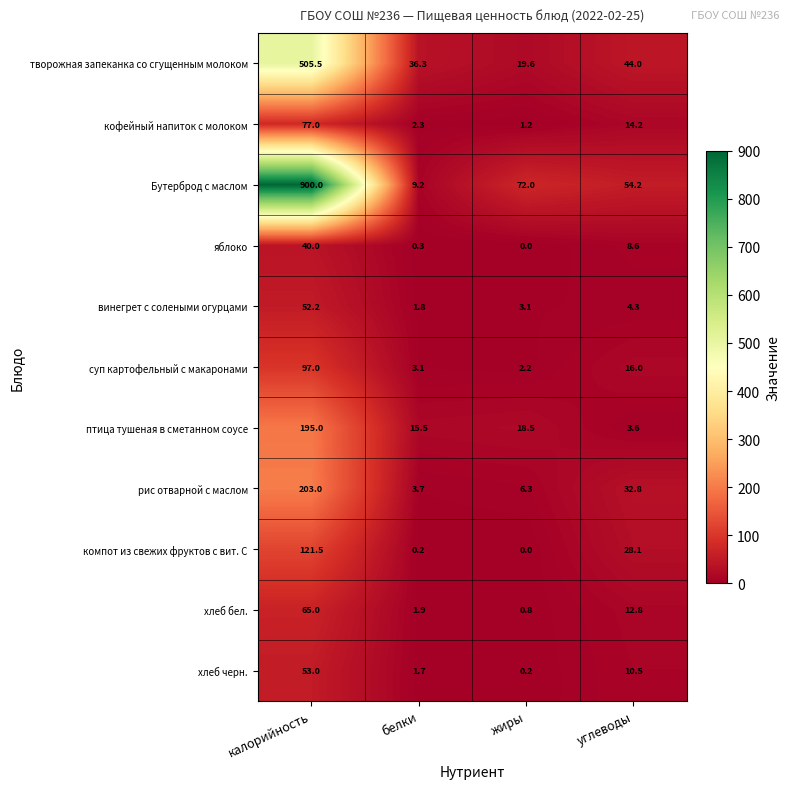

What is the approximate value of хлеб черн. at углеводы?

10.5